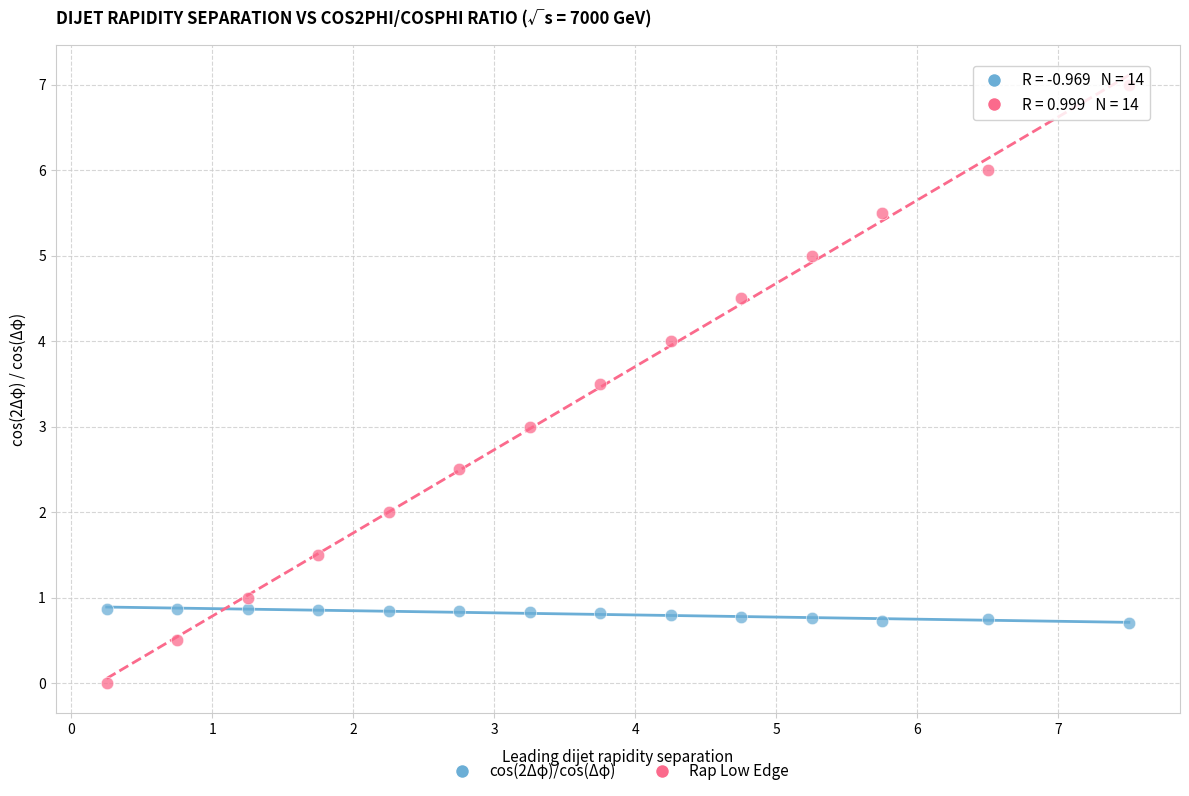

Across all data points, what is the range of Y values (max minus min)?

7.0